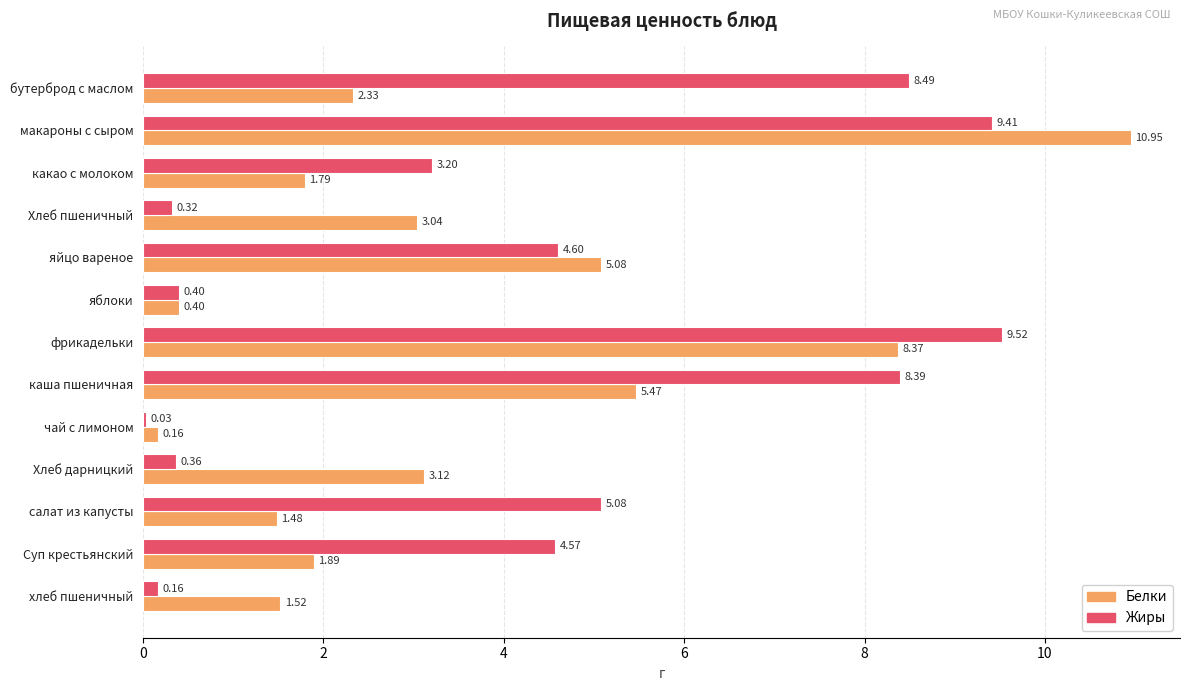

What is the total value across all series at салат из капусты?

6.6